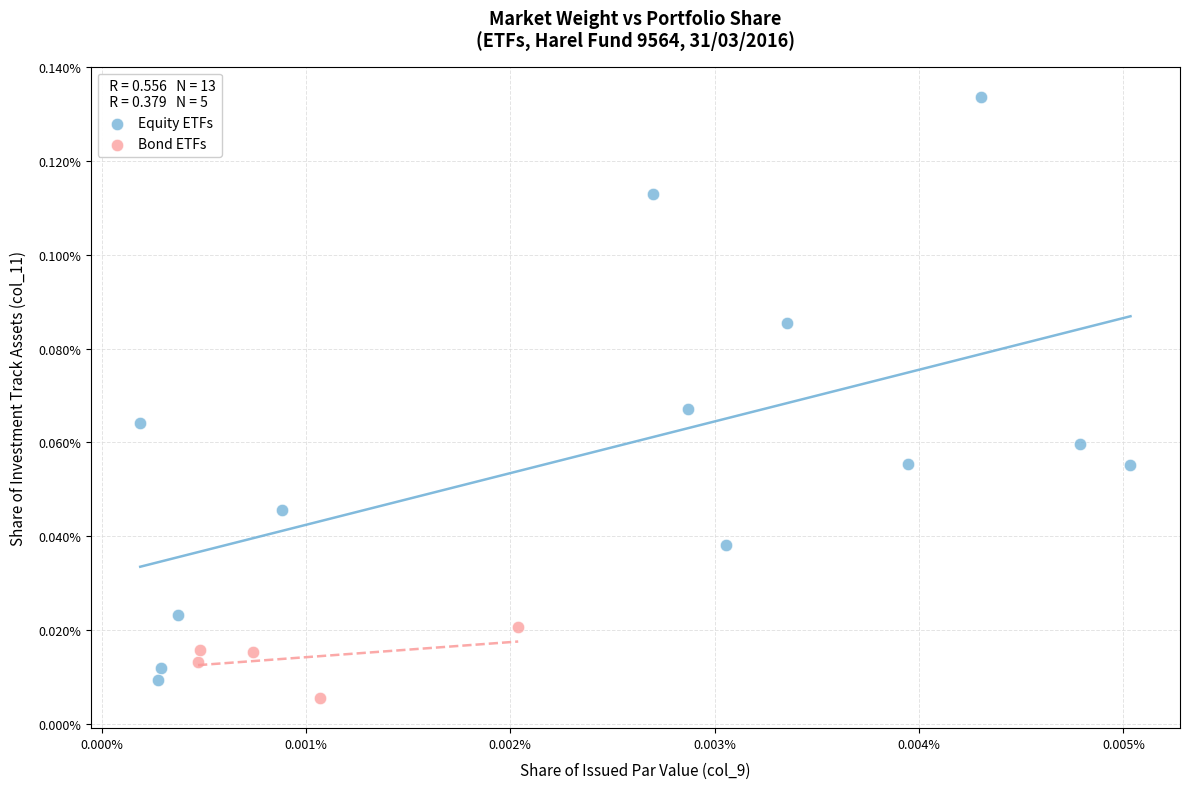

What are all the series names shown in the legend?

Equity ETFs, Bond ETFs